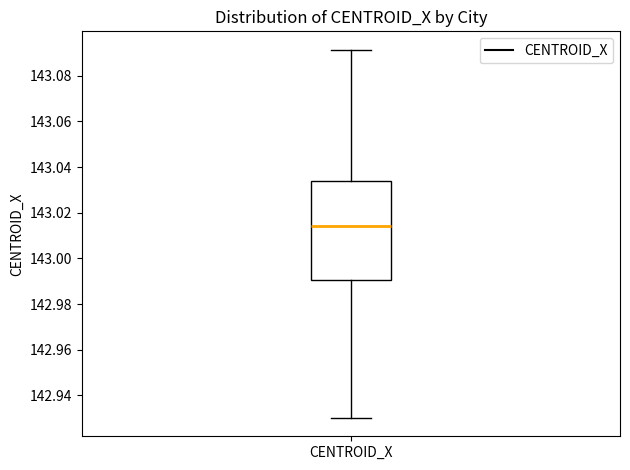

Transcribe this box plot: give where the median line is, the range the box spans, and where the two whiskers end, as read against the y-axis. The values are not printed on the chart, so give them approximately, as read against the axis.

median 143.014, box 142.990 to 143.034, whiskers 142.930 to 143.092